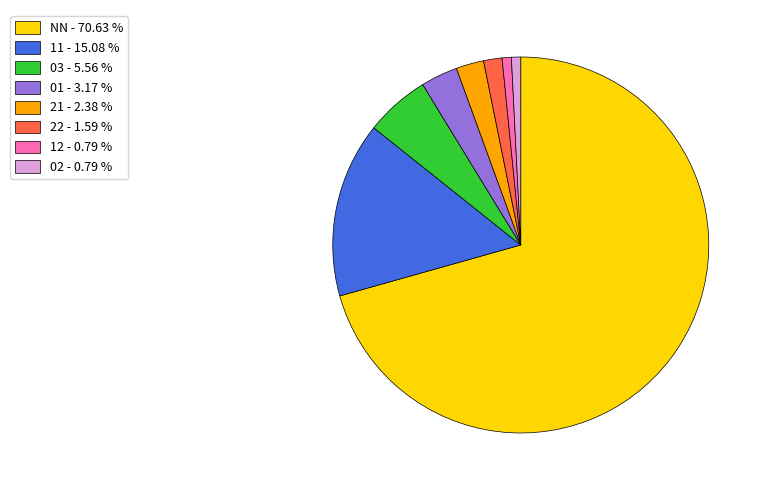

Between NN and 01, which is larger?

NN